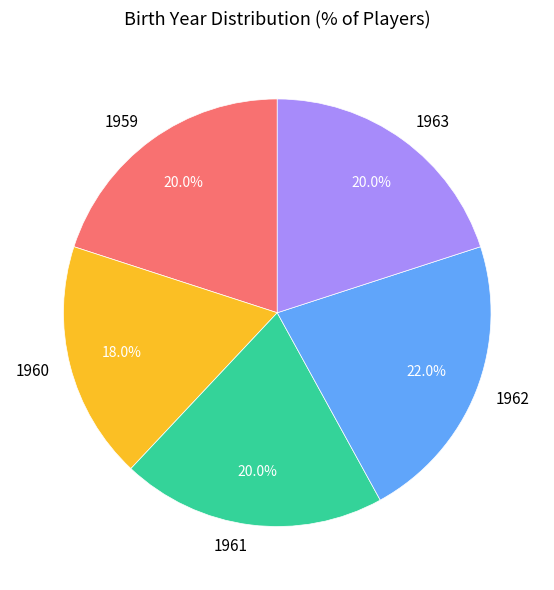

Which slice is the largest?

1962